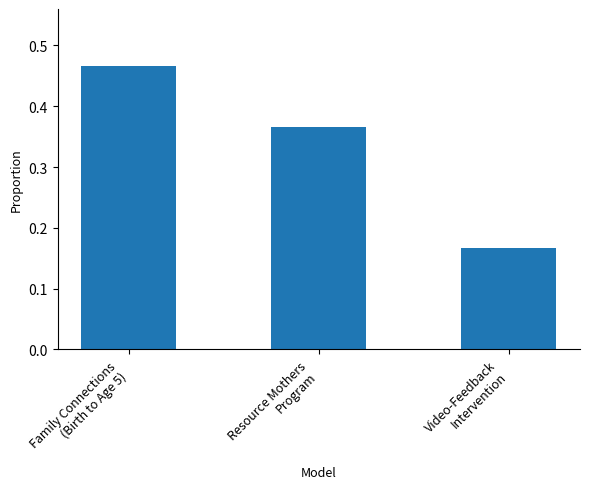

List the labels in order of value, smallest first.

Video-Feedback
Intervention, Resource Mothers
Program, Family Connections
(Birth to Age 5)